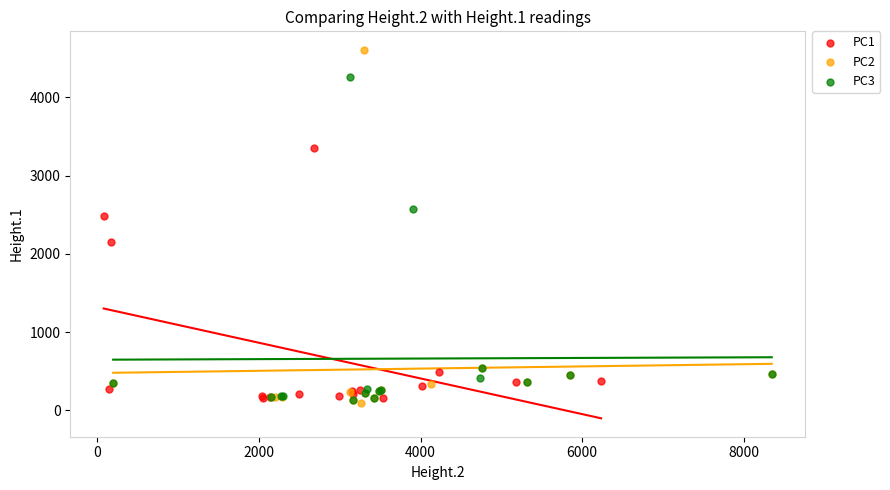

Which series has the widest spread of Y values?

PC2